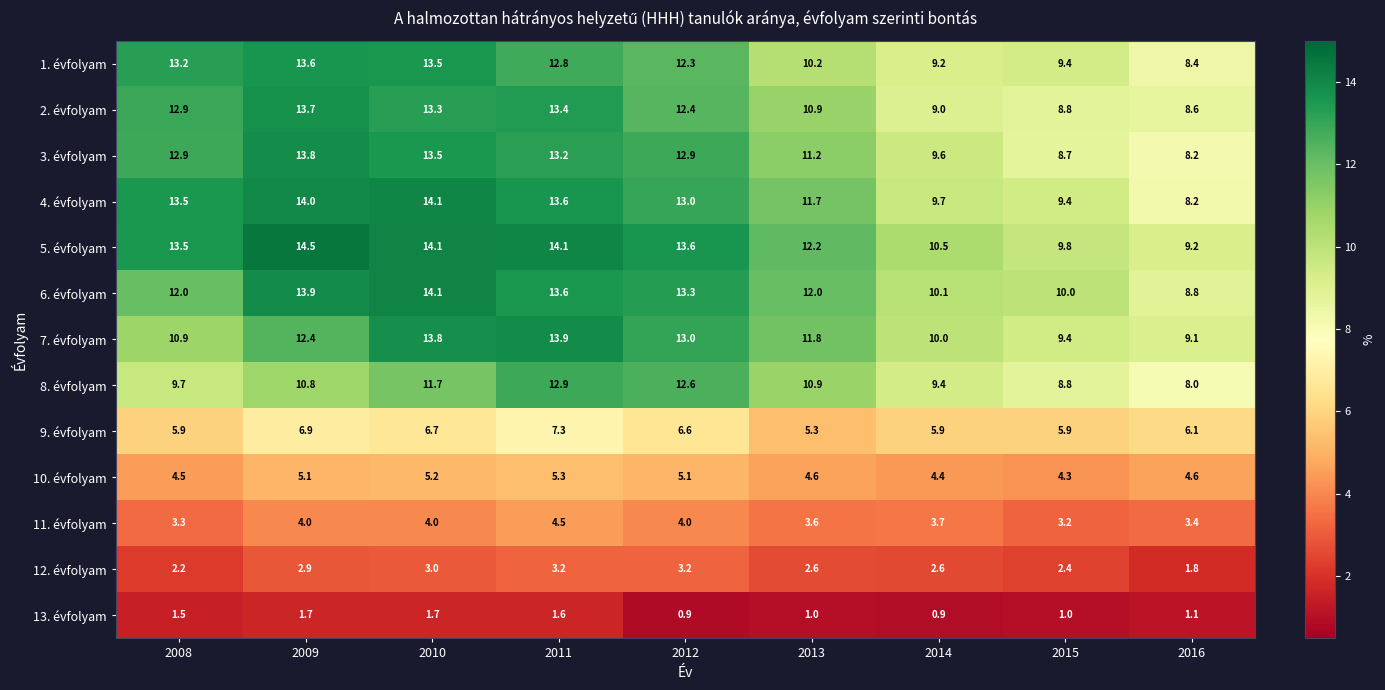

Which series has the widest spread of values?

4. évfolyam